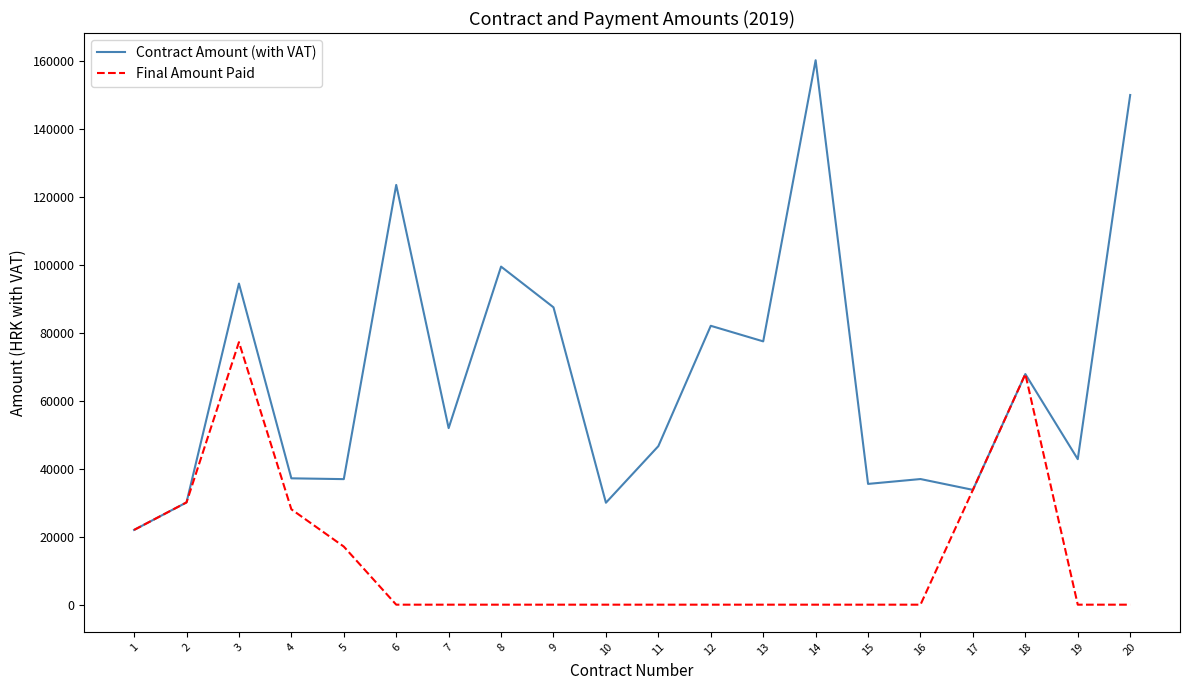

What is the total value across all series at 4?

65257.5